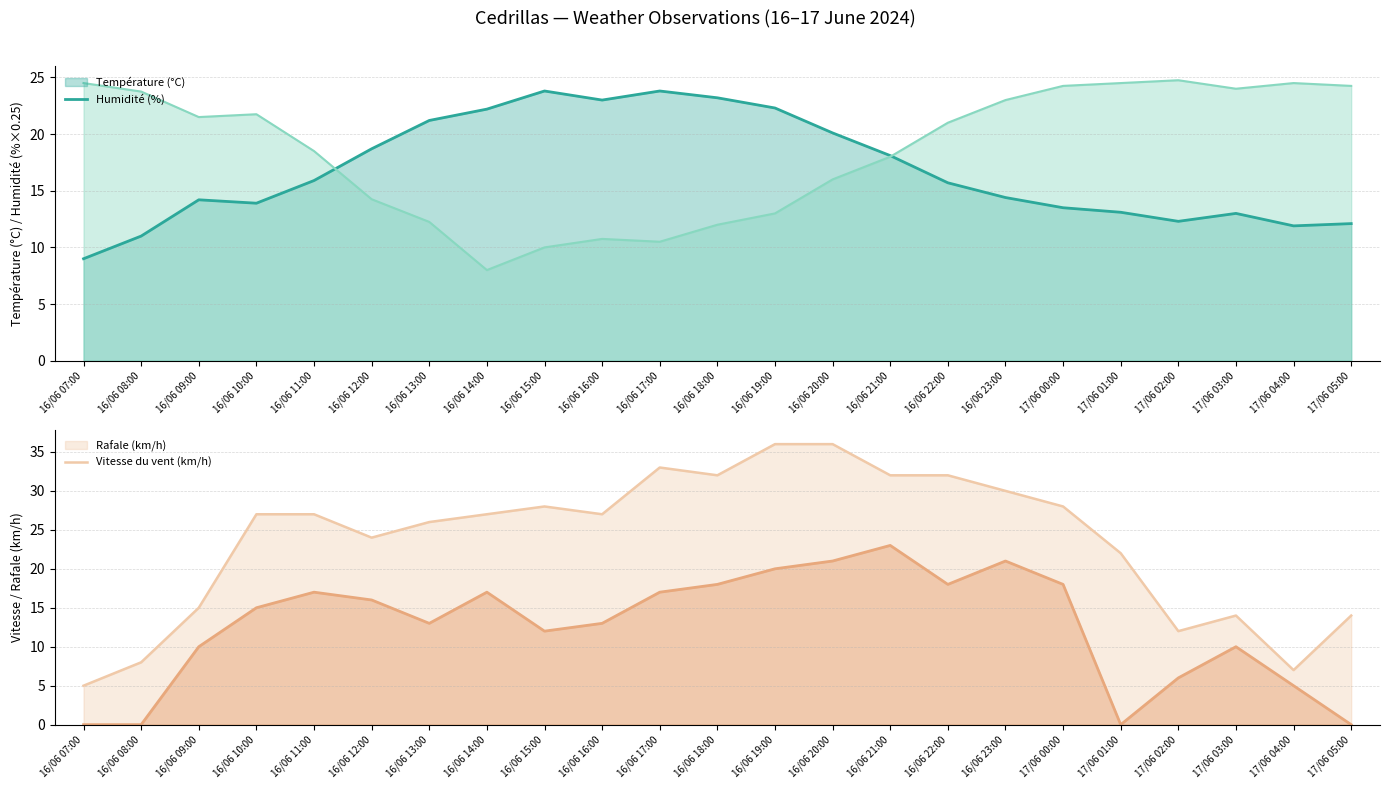

What is the value of the Vitesse du vent (km/h) point at the 15th from the left?

23.0